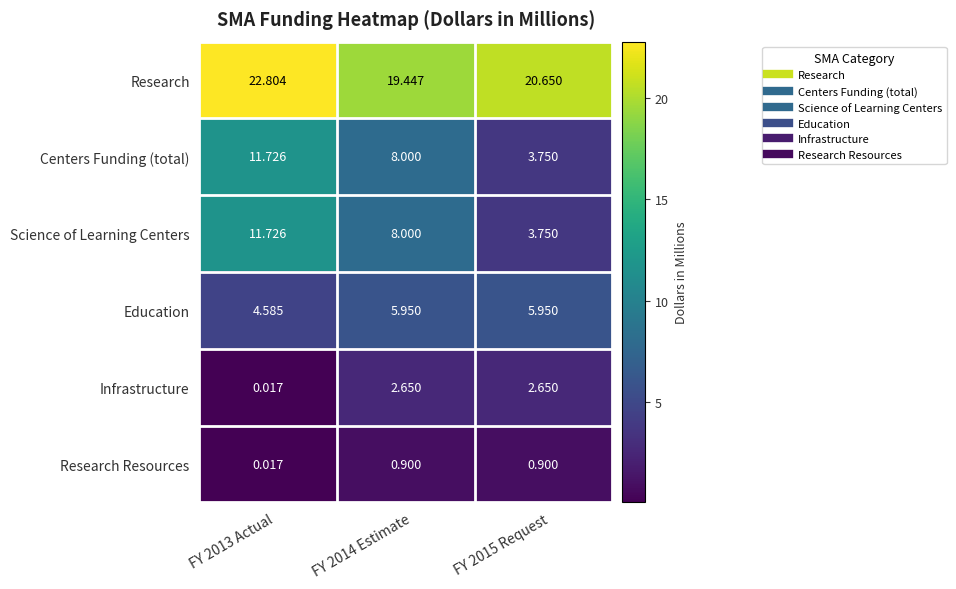

Which series has the largest total across all categories?

Research